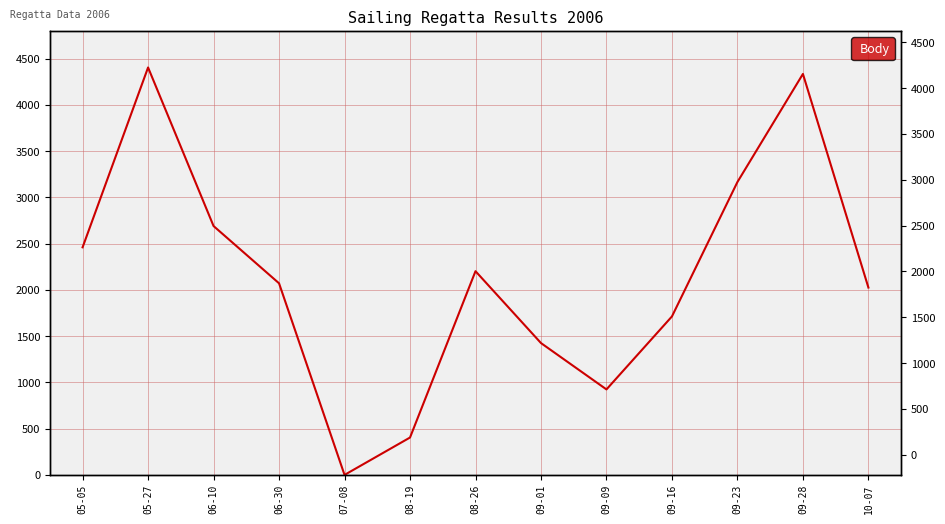

Is it true that the value at 06-10 is 2690?

True